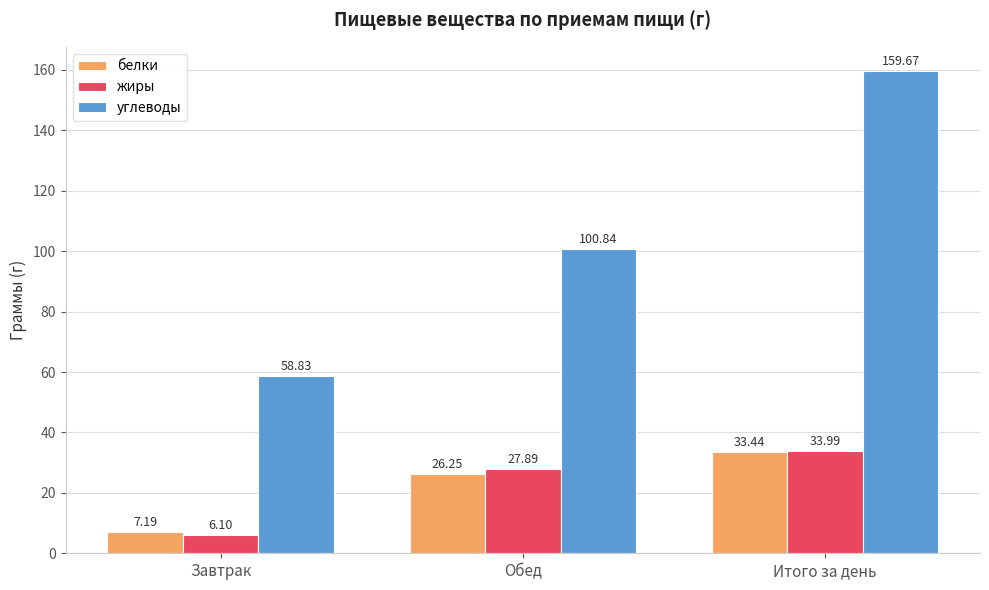

At how many categories does at least one series exceed 34?

3